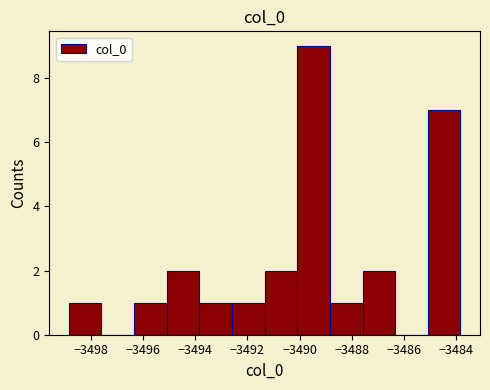

How tall is the bar that spans -3485.0 to -3483.8 on the x-axis? Neither the bar edges nor the heights are printed on the chart, so give them approximately, as read against the axes.

7